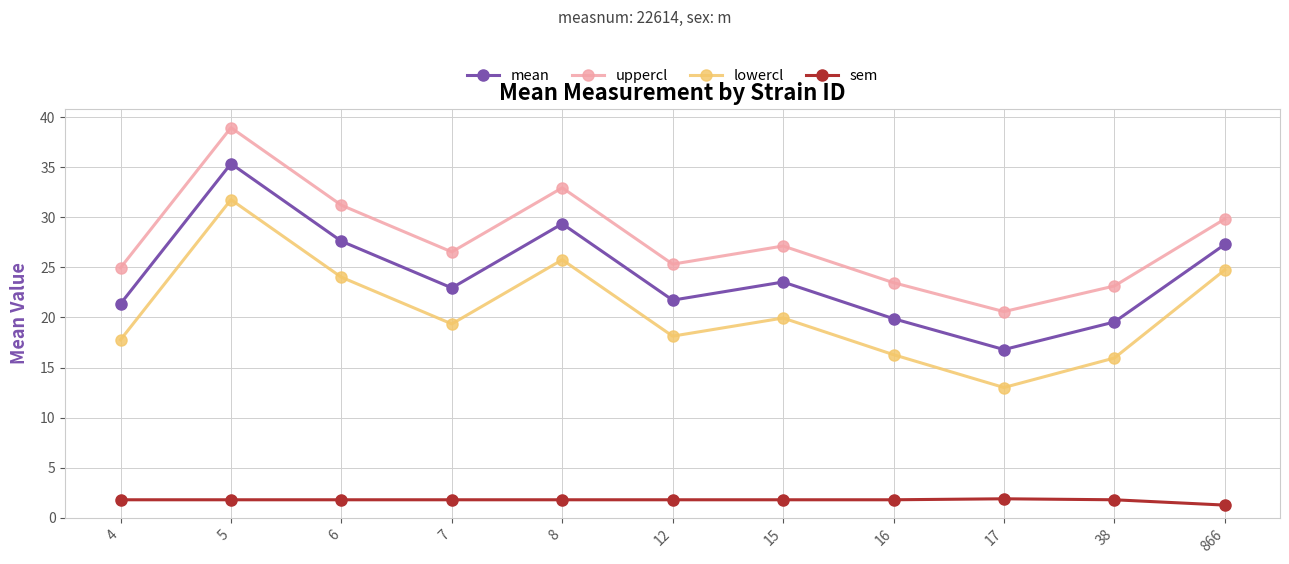

What is the spread (max minus min) of values at 12?

23.5